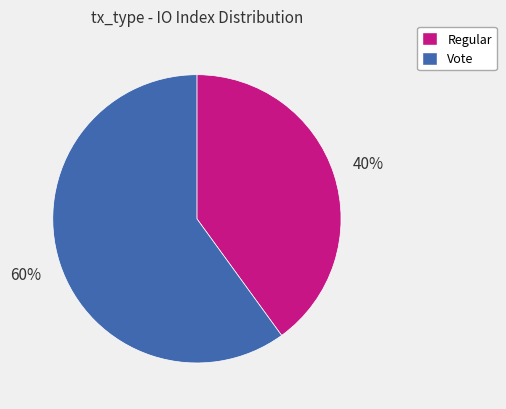

To the nearest percent, what is the average slice percentage?

50%